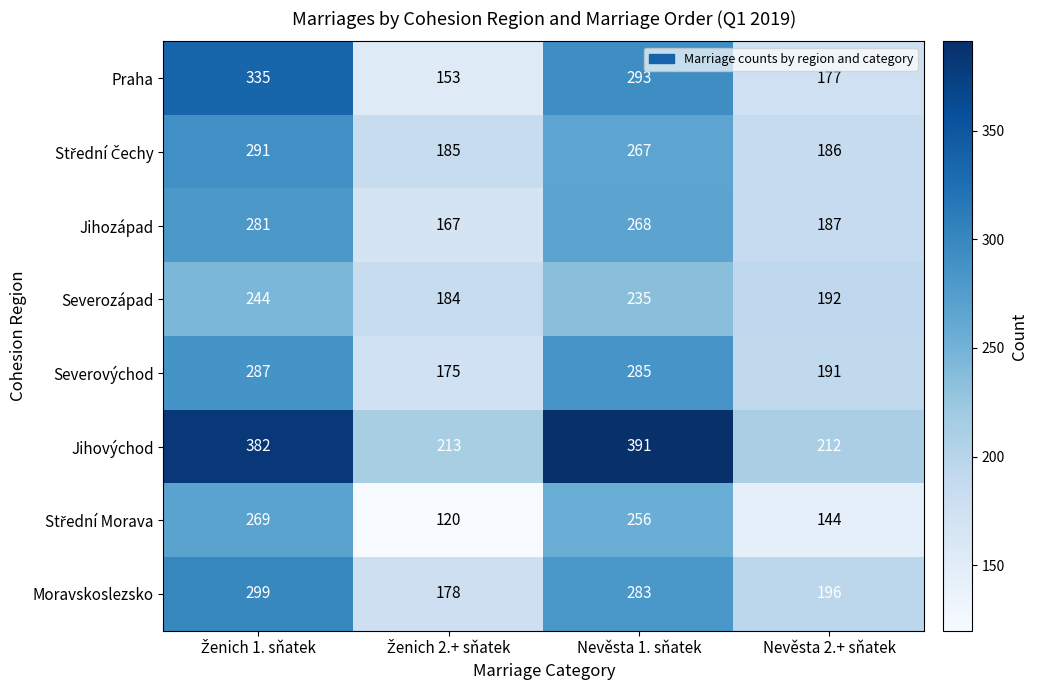

What is the minimum value shown in the chart?

120